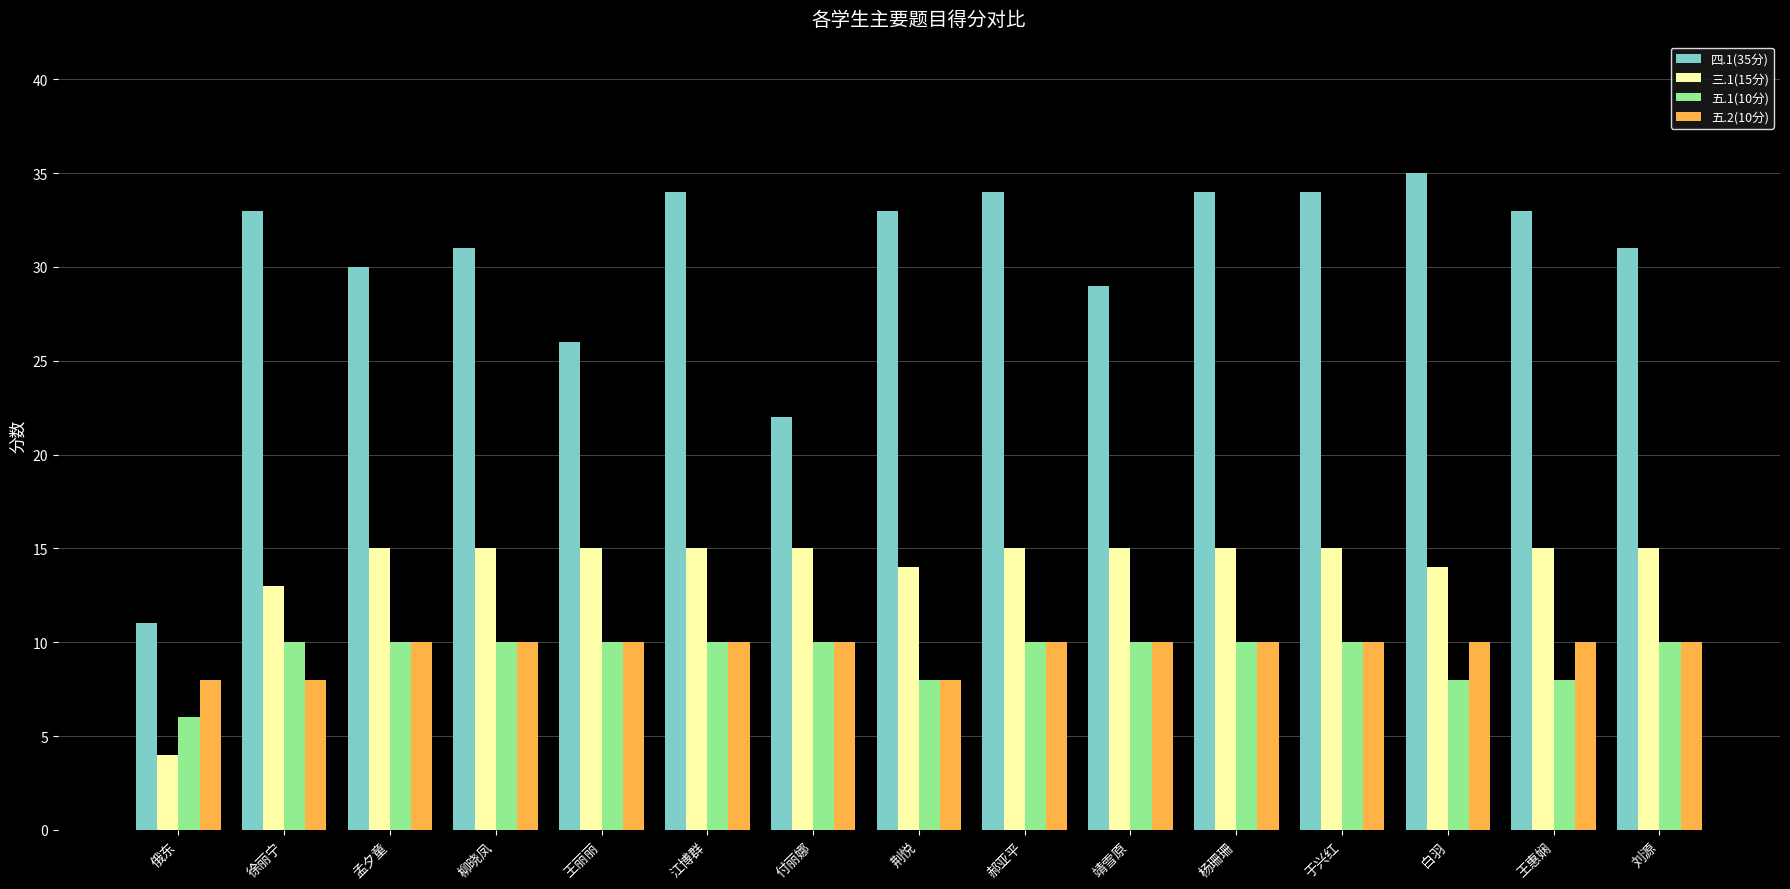

Which series changed the most between 孟夕童 and 柳晓凤?

四.1(35分)